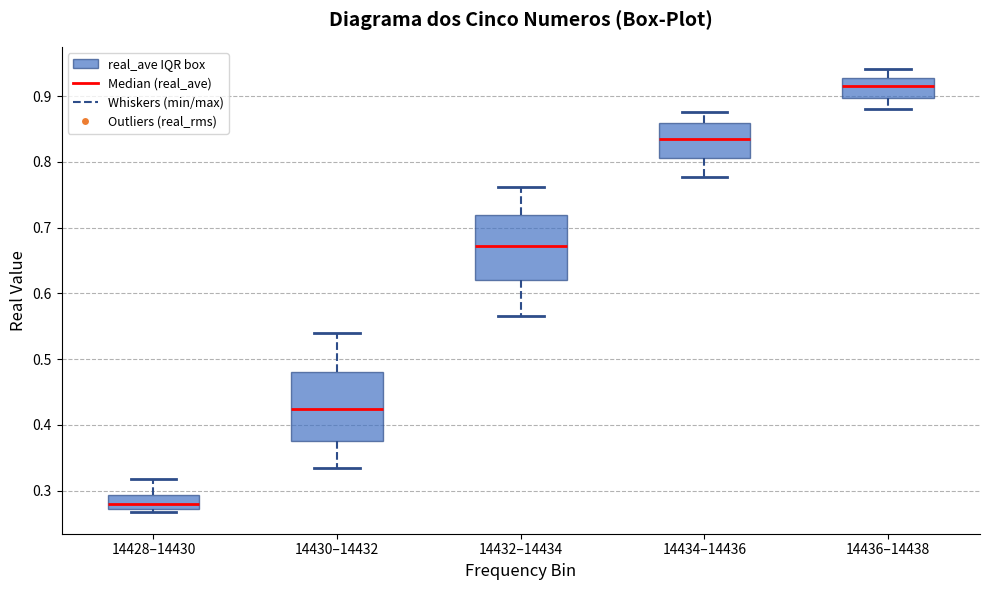

Where does the median line of the box for 14434–14436 sit on the y-axis? The values are not printed on the chart, so give them approximately, as read against the axis.

0.84